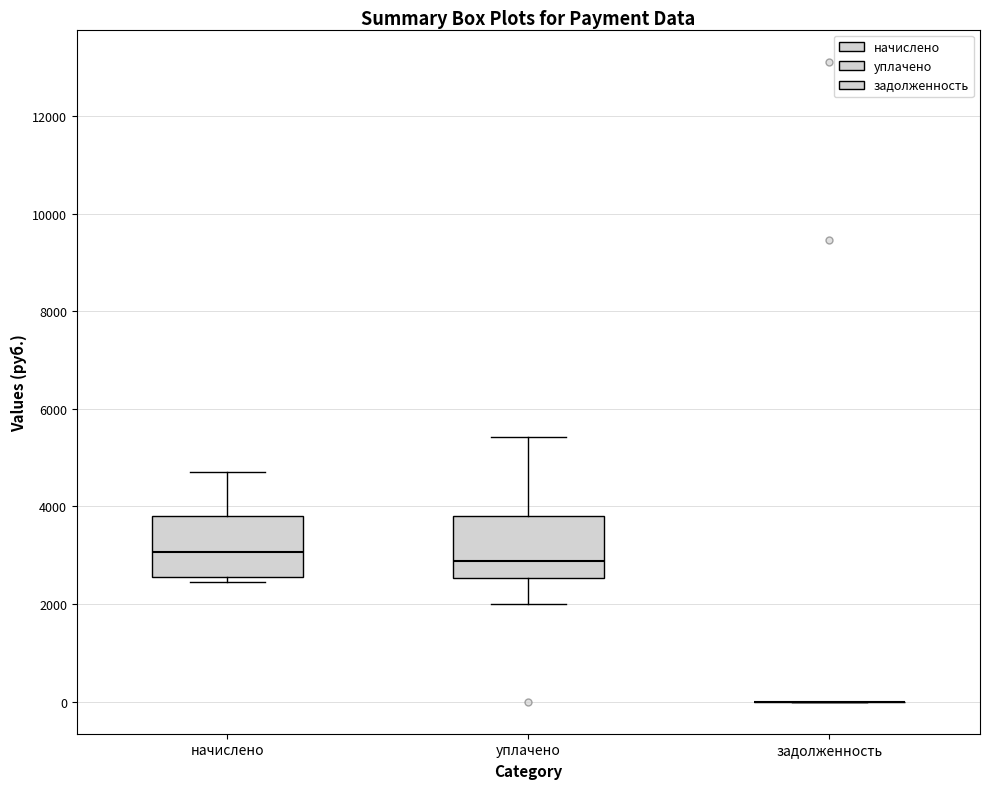

Where does the median line of the box for уплачено sit on the y-axis? The values are not printed on the chart, so give them approximately, as read against the axis.

2800